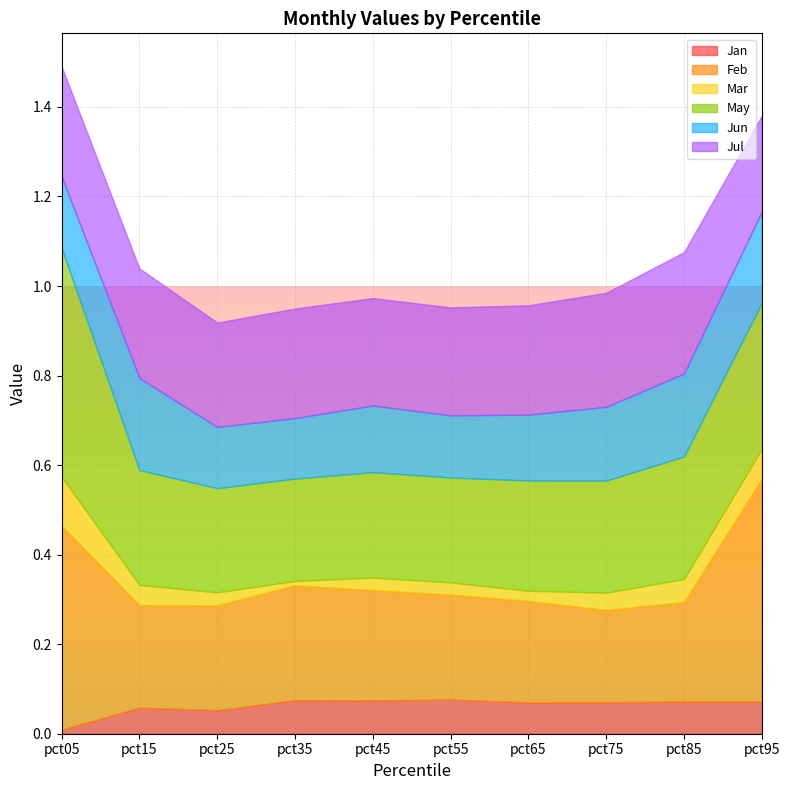

Where is Jan nearest to the value 0?

pct05